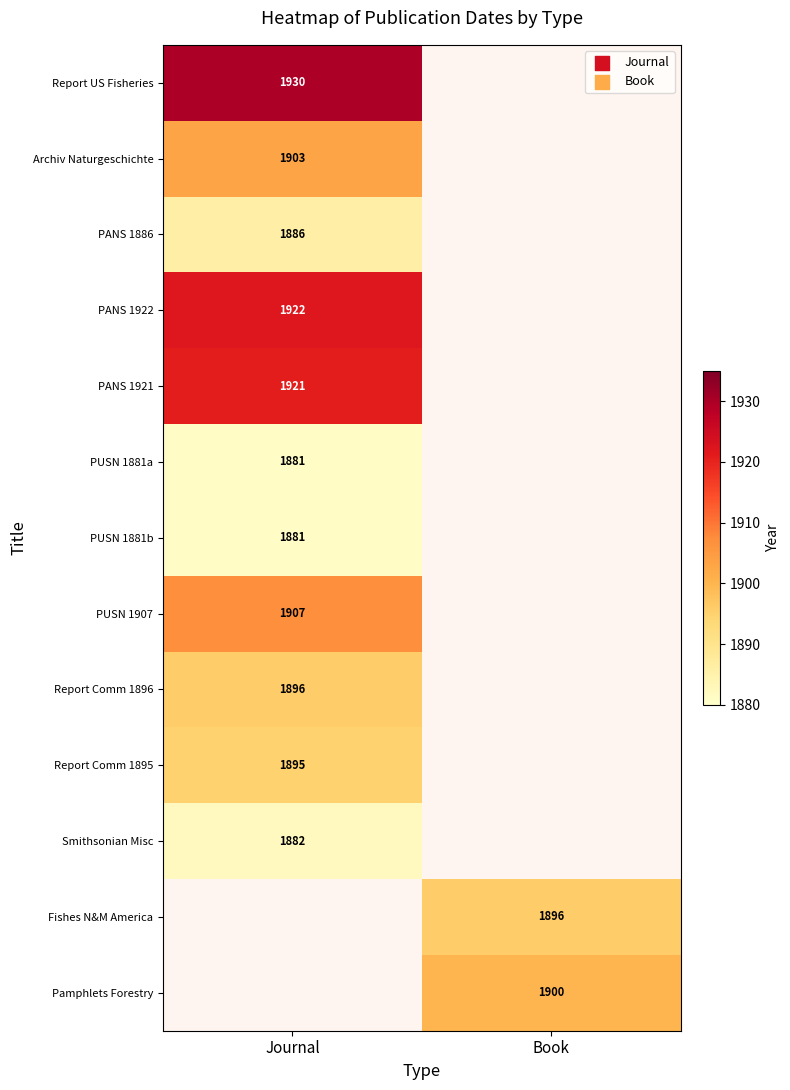

The value of Smithsonian Misc at Journal is 1882. True or false?

True